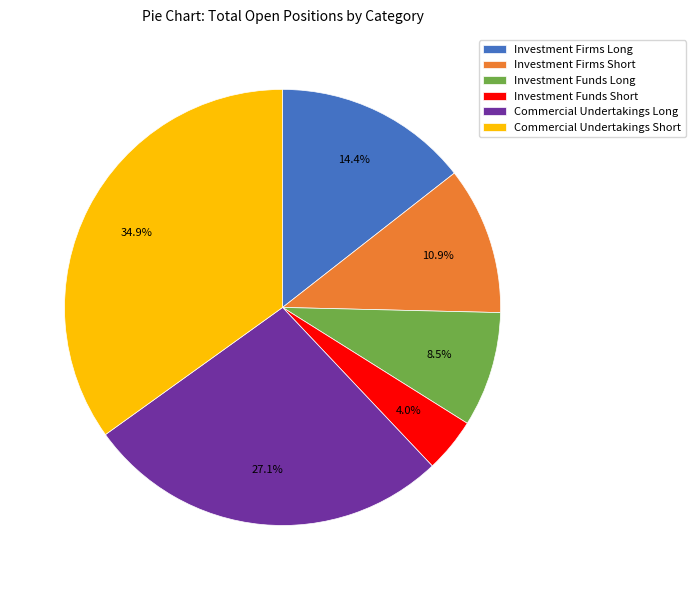

To the nearest percent, what is the combined percentage of Investment Funds Short and Investment Firms Long?

18%